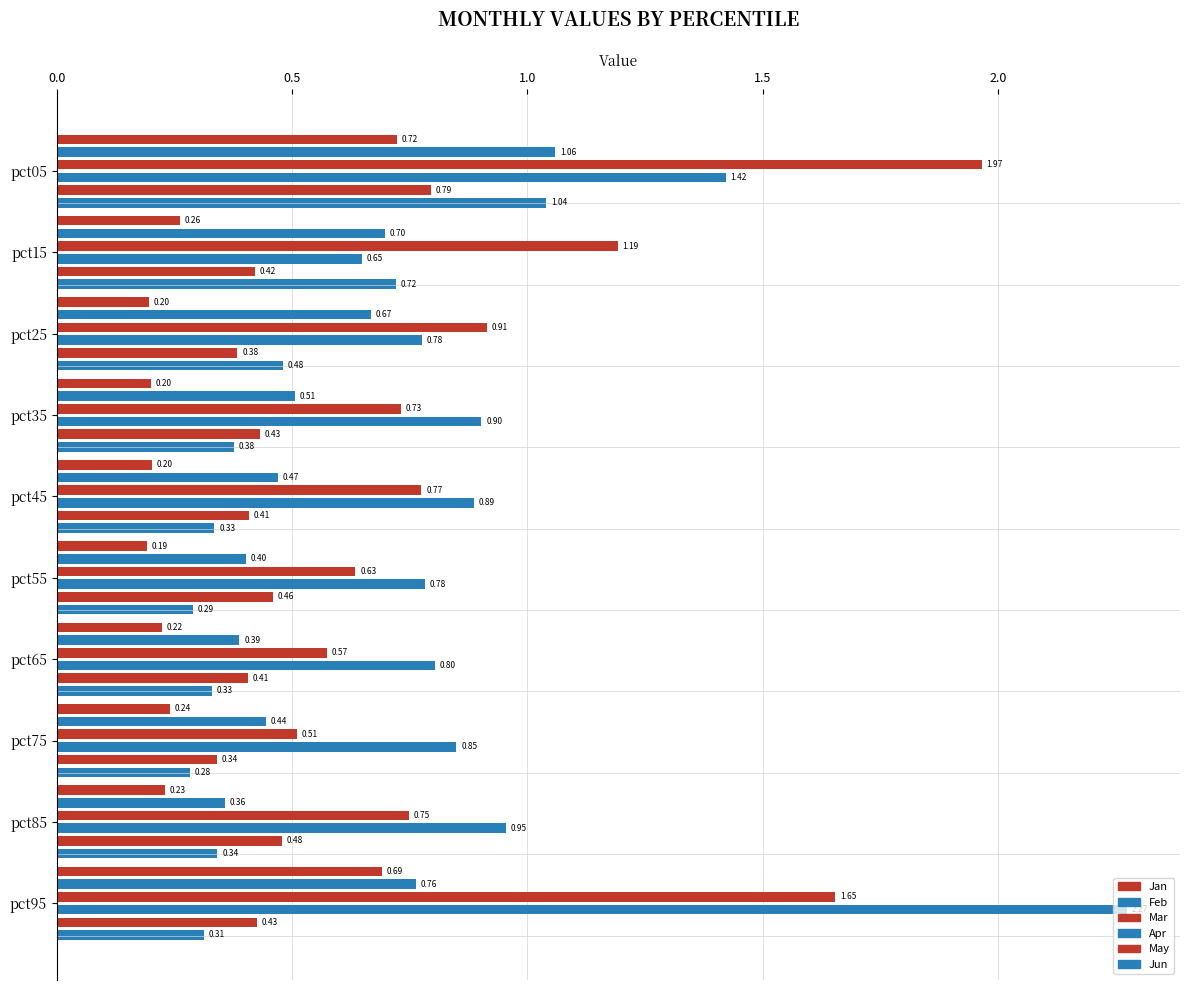

Is the value of Apr at pct75 greater than the value of Mar at pct15?

No